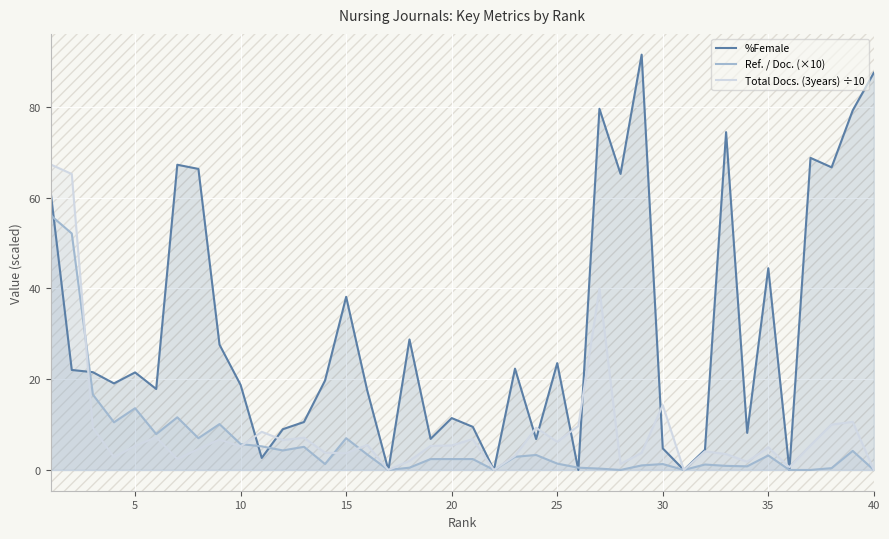

Rank the series by their maximum value, from lowest to highest.

Ref. / Doc. (×10), Total Docs. (3years) ÷10, %Female